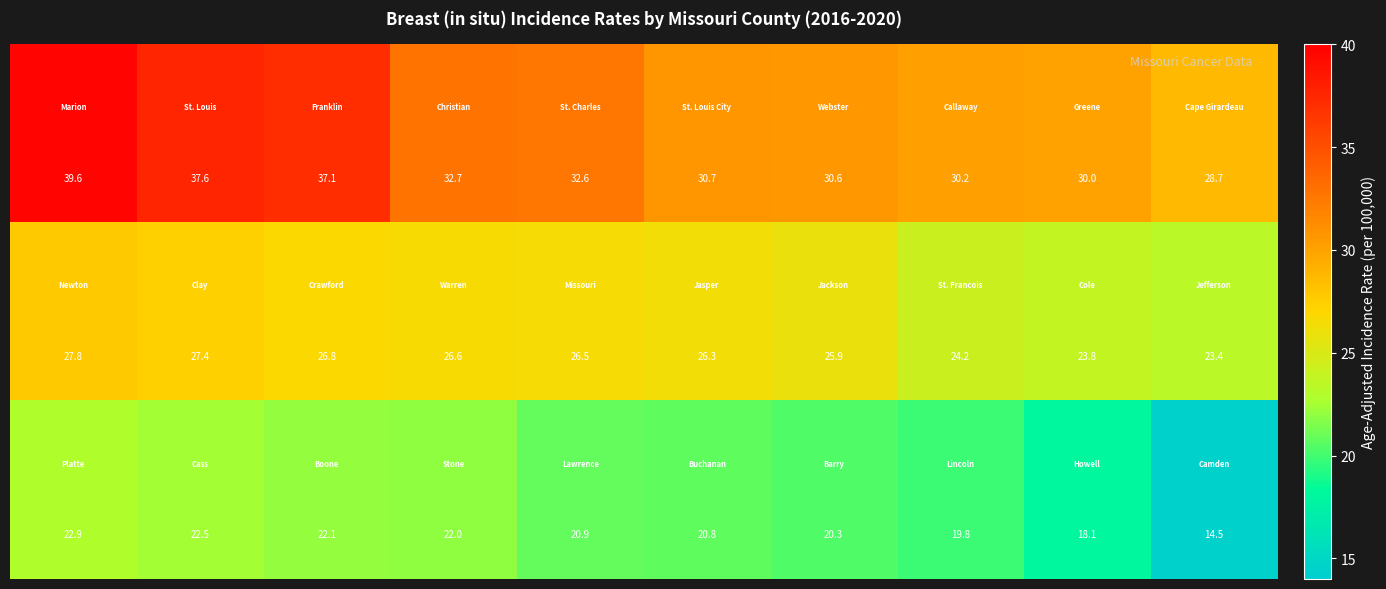

What is the minimum value shown in the chart?

14.5